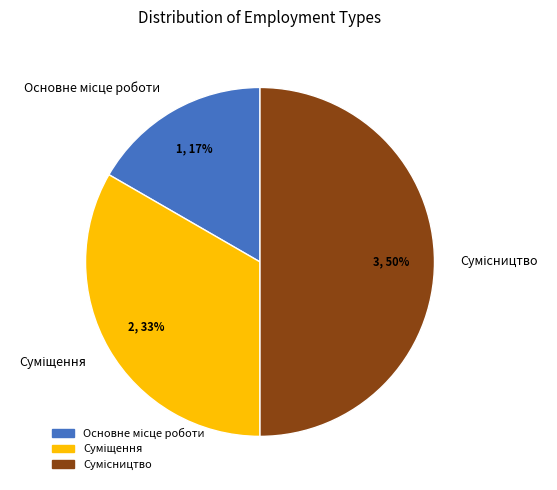

To the nearest percent, what is the difference between the largest and smallest slice percentages?

33%